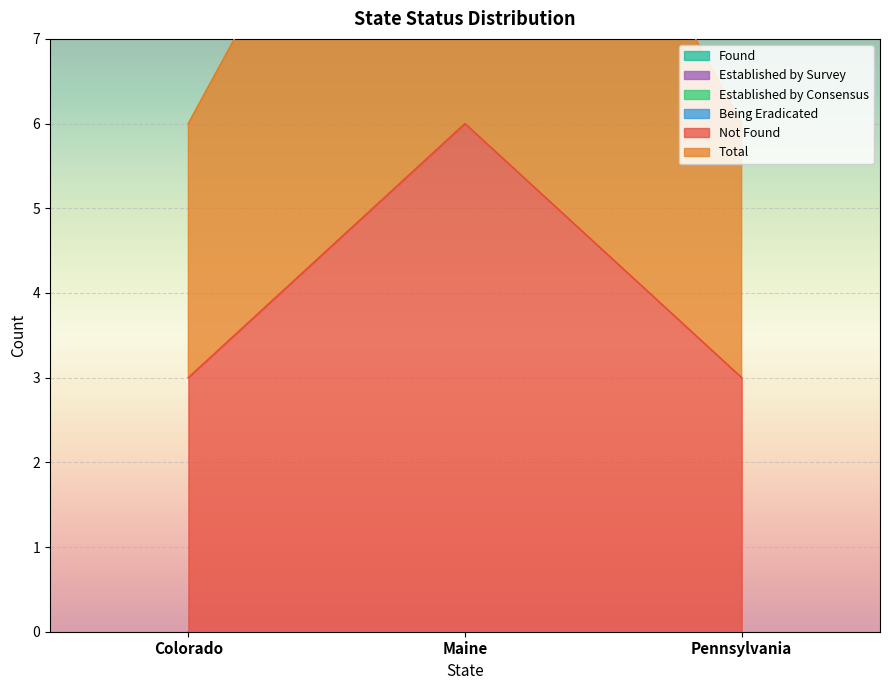

Does the chart display data point markers on the line(s)?

No